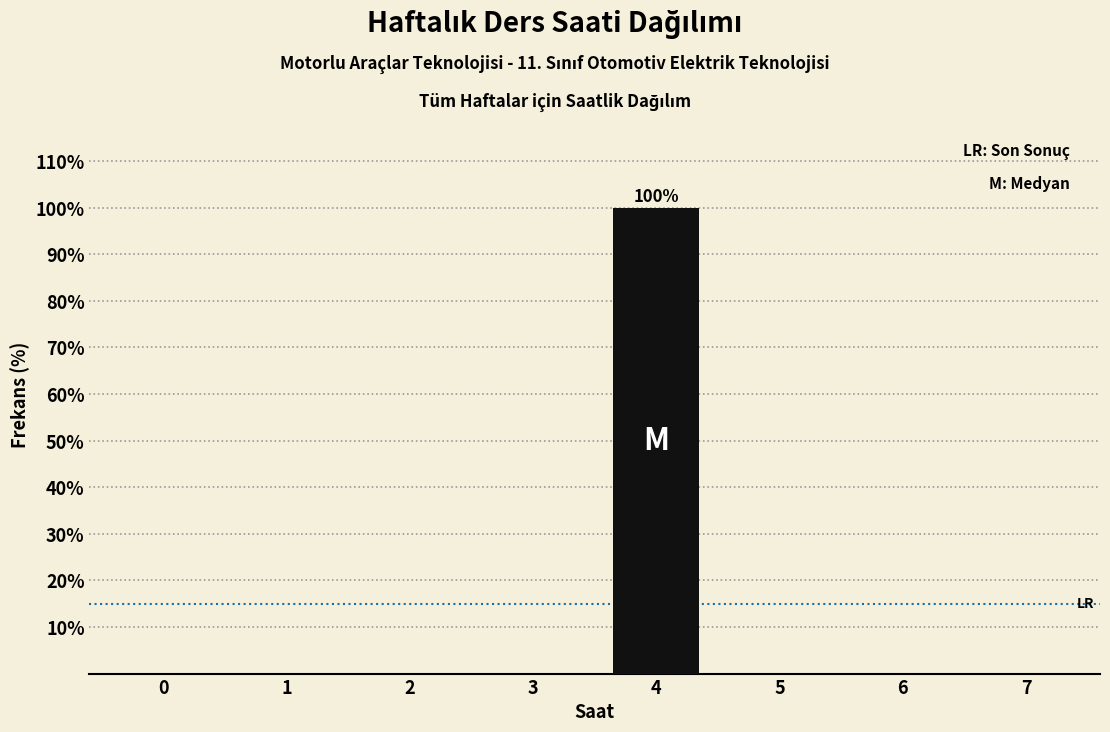

Reading right to left, extract all data points from this chart.

7=0	6=0	5=0	4=100	3=0	2=0	1=0	0=0